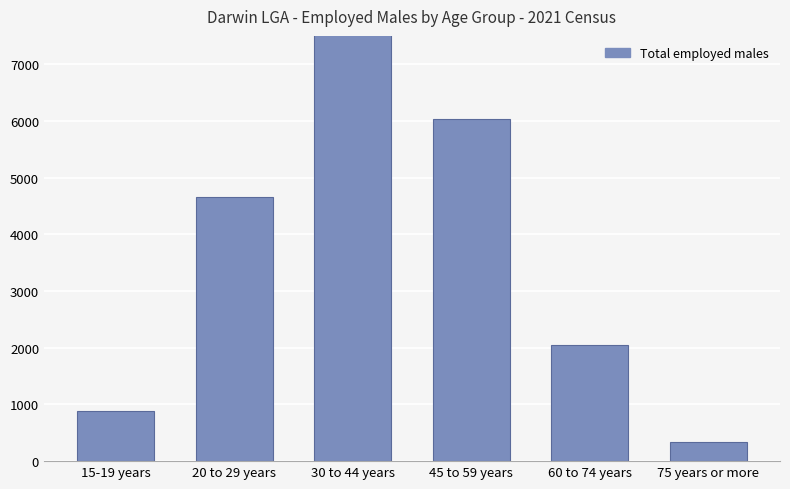

What is the greatest value displayed?

8311